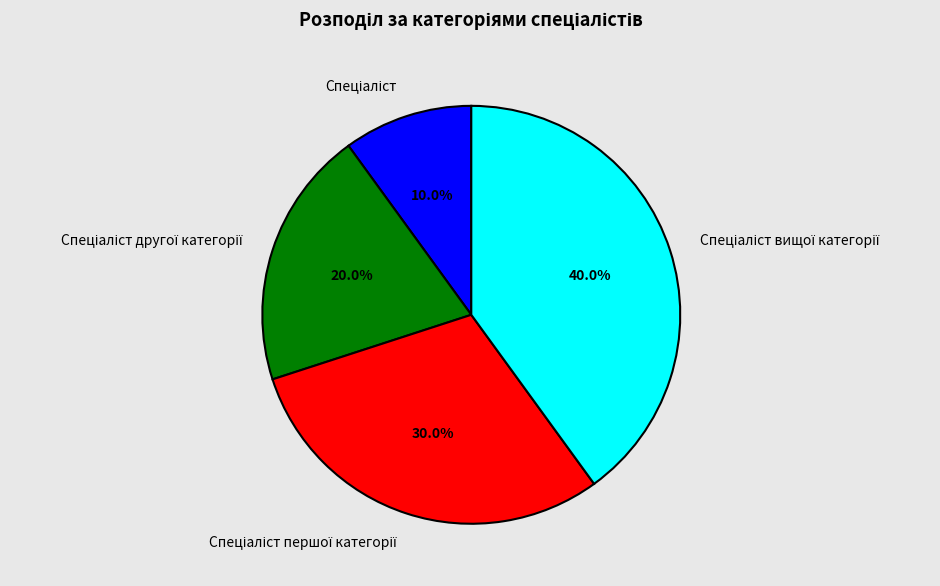

Is there any slice that represents more than half of the pie?

No